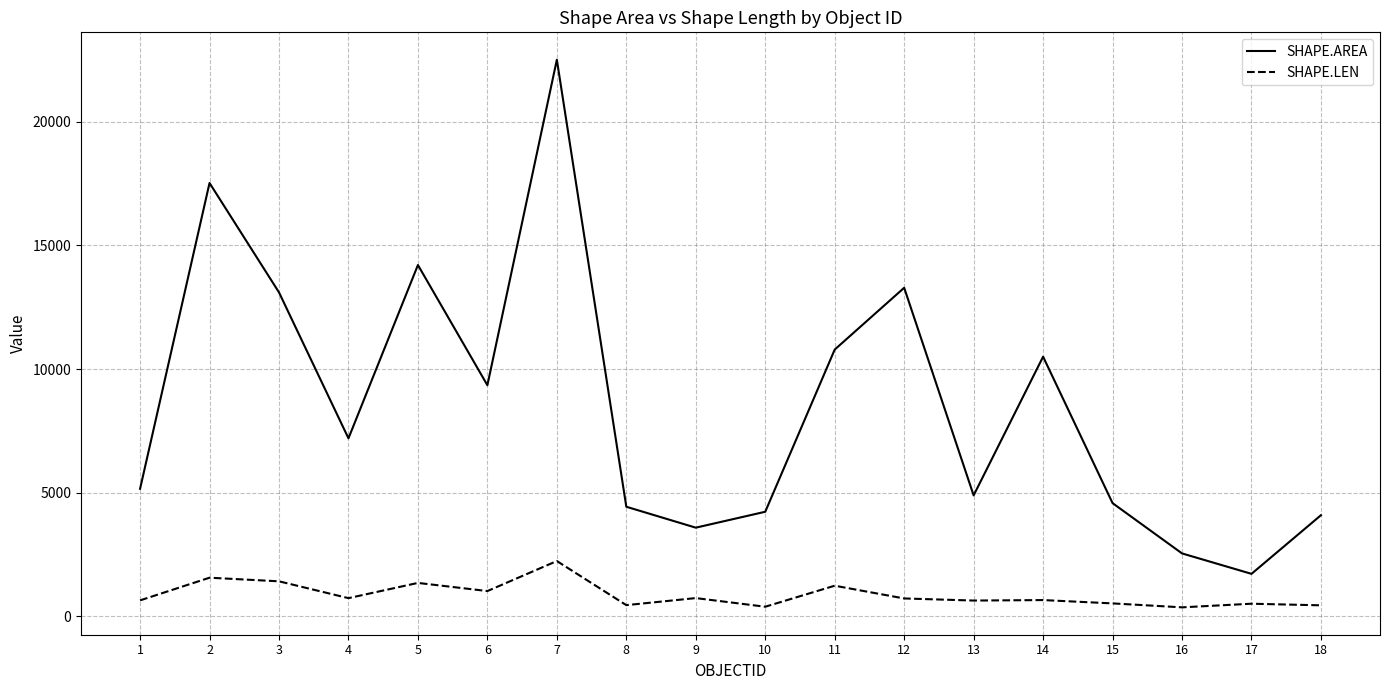

Rank the series by their maximum value, from lowest to highest.

SHAPE.LEN, SHAPE.AREA